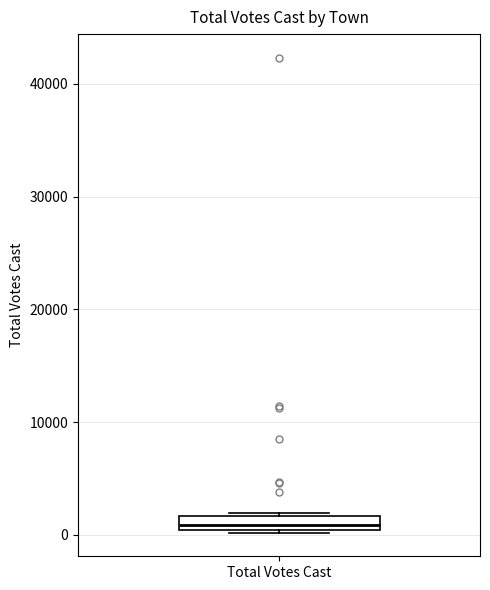

Where is the lower edge of the box for Total Votes Cast on the y-axis? The values are not printed on the chart, so give them approximately, as read against the axis.

0